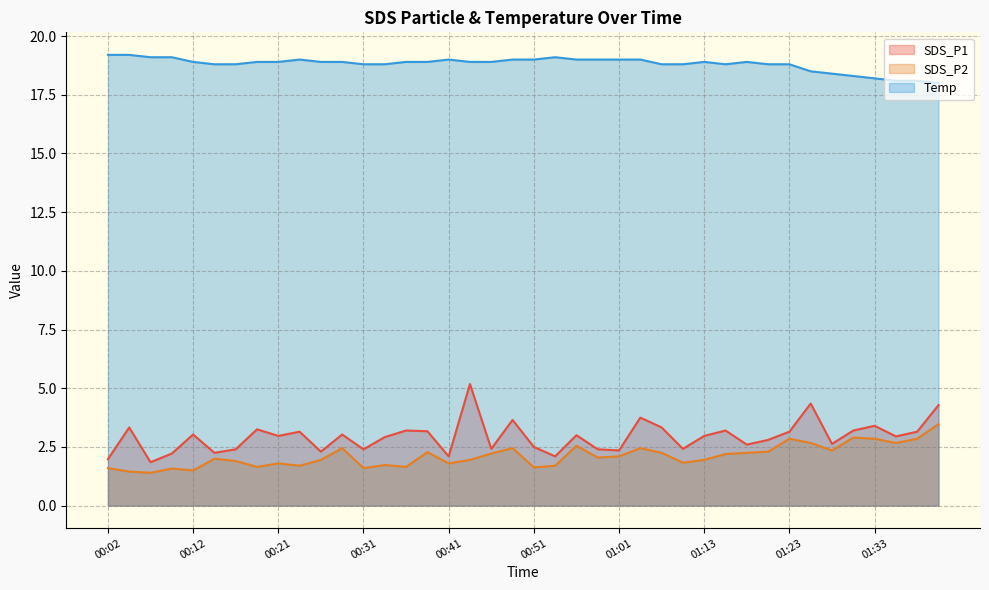

What is the total value across all series at 01:16?

24.2